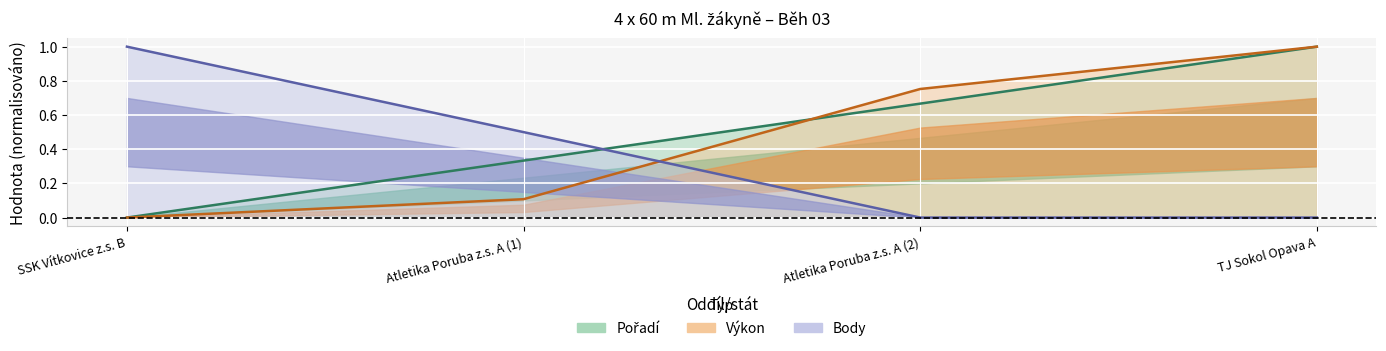

What is the difference between the Body values at Atletika Poruba z.s. A (2) and SSK Vítkovice z.s. B?

1.0